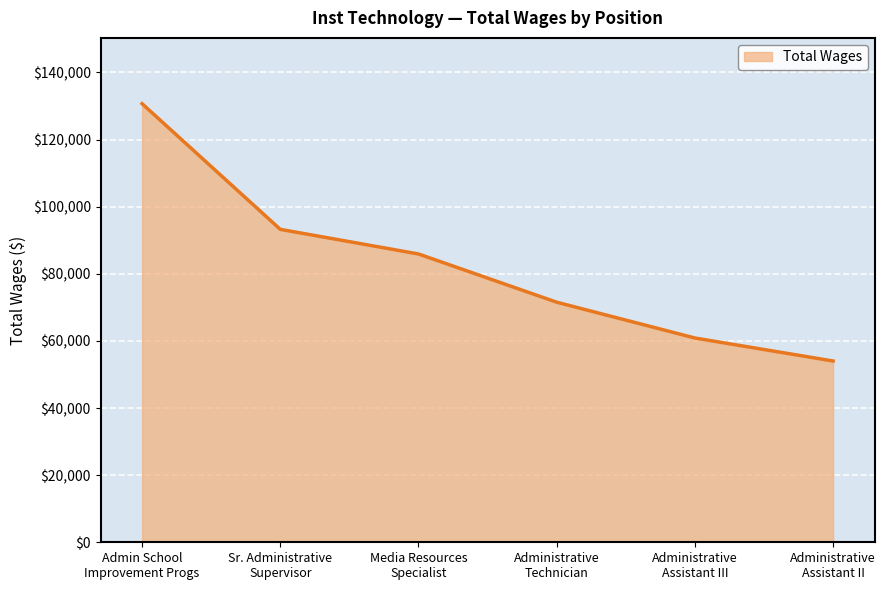

Is it true that the value at Administrative
Assistant II is 79219?

False